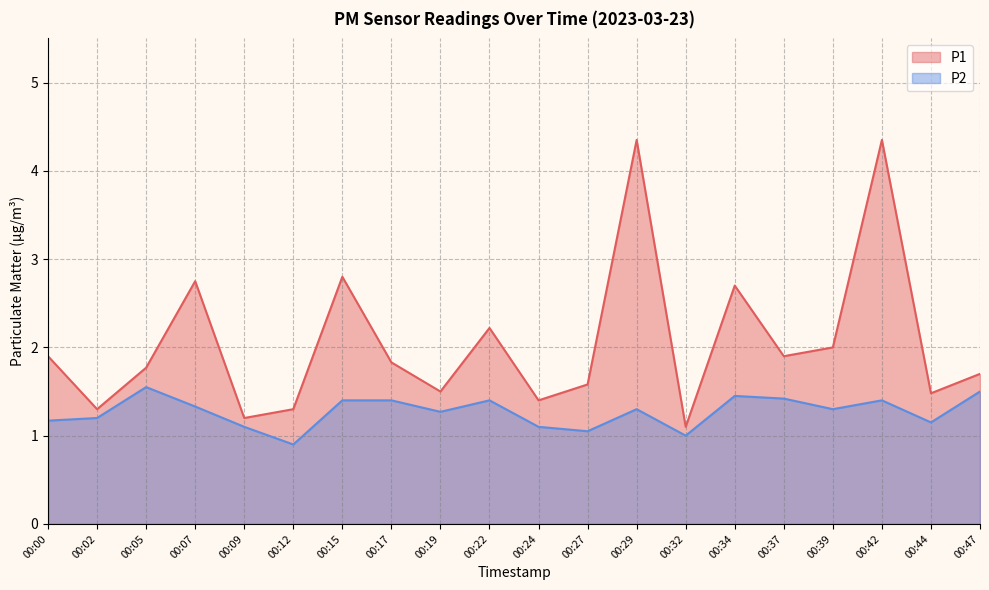

Does the chart have visible grid lines?

Yes